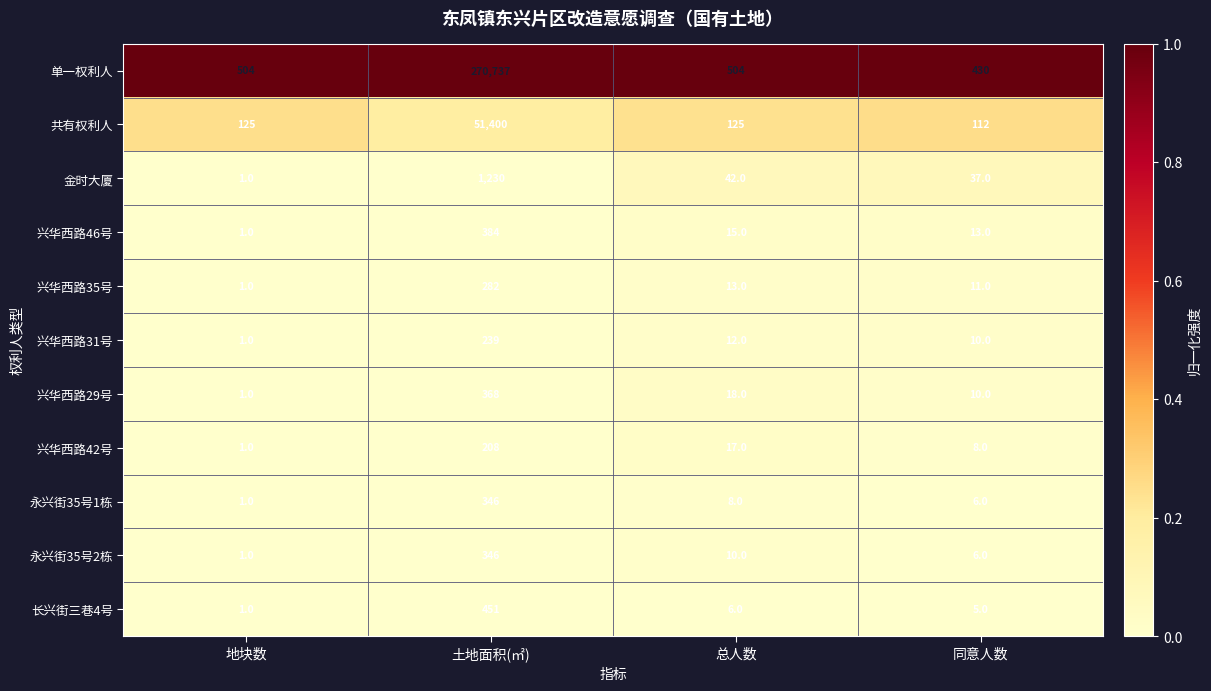

At which category is the sum across all series the highest?

土地面积(㎡)